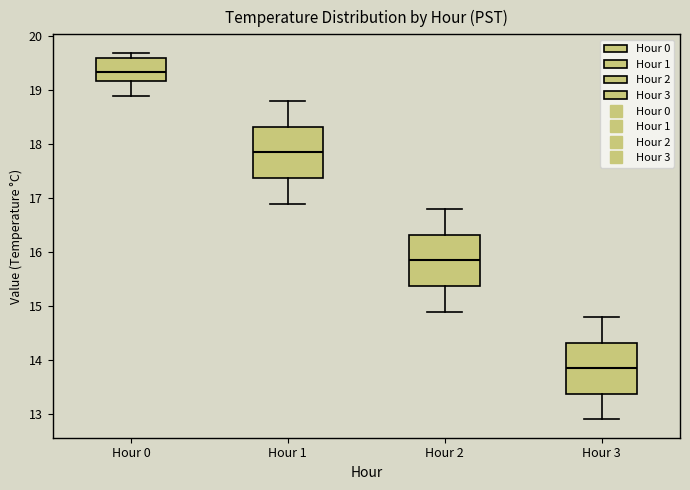

Reading left to right, transcribe this box plot: for each box, give where its median line is, the range the box spans, and where its two whiskers end, as read against the y-axis. The values are not printed on the chart, so give them approximately, as read against the axis.

Hour 0: median 19.4, box 19.2 to 19.6, whiskers 18.9 to 19.7
Hour 1: median 17.9, box 17.4 to 18.3, whiskers 16.9 to 18.8
Hour 2: median 15.9, box 15.4 to 16.3, whiskers 14.9 to 16.8
Hour 3: median 13.9, box 13.4 to 14.3, whiskers 12.9 to 14.8